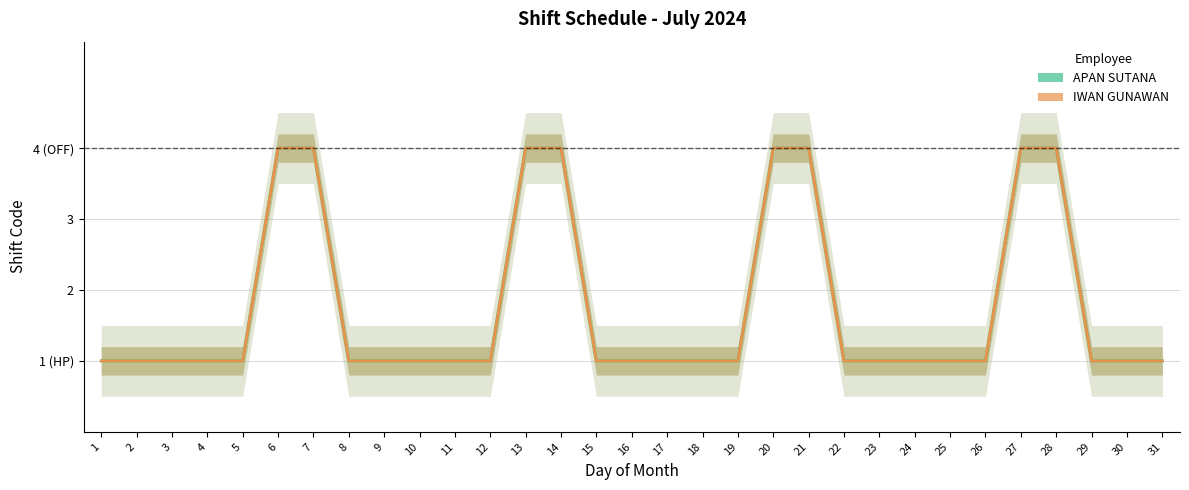

How many data points in IWAN GUNAWAN are above 1?

8